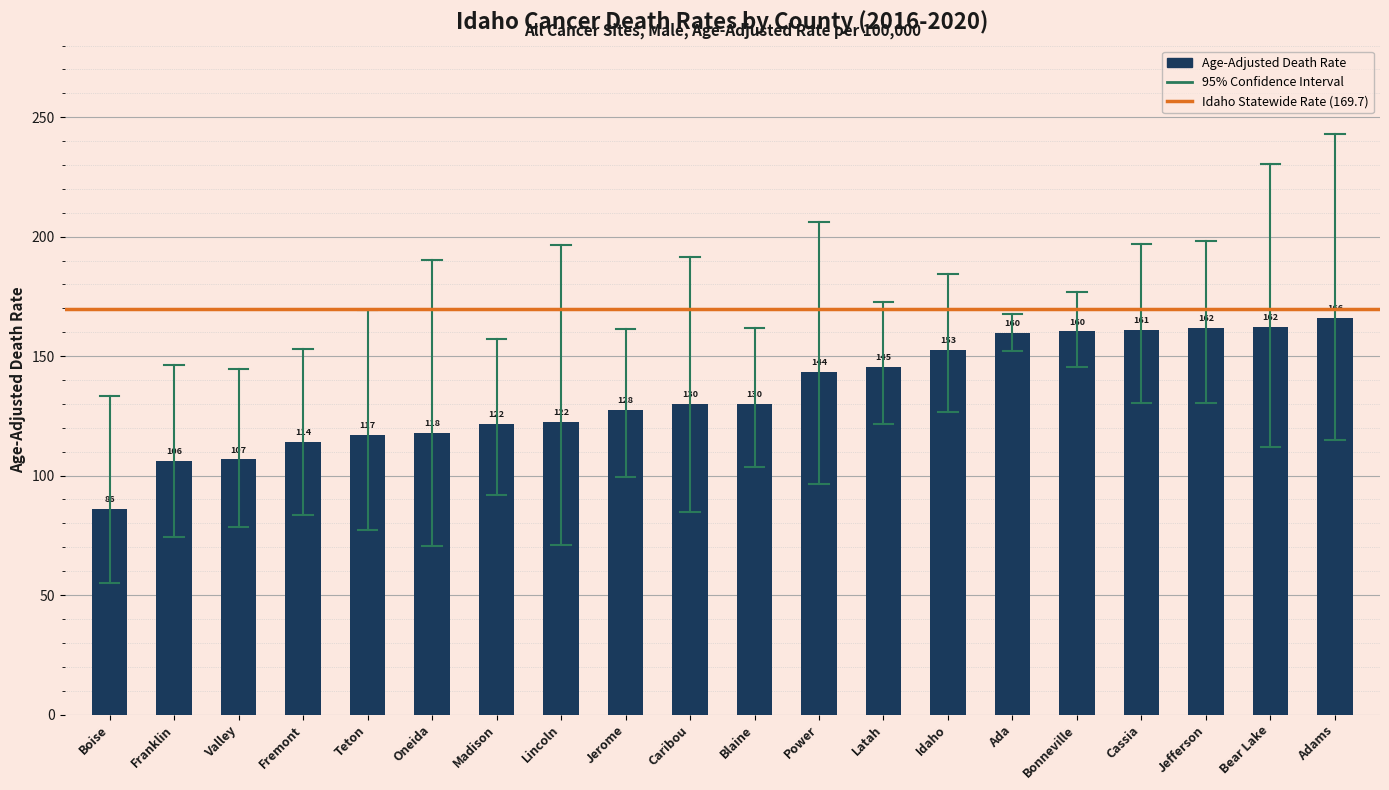

What position from the right is Bear Lake?

2